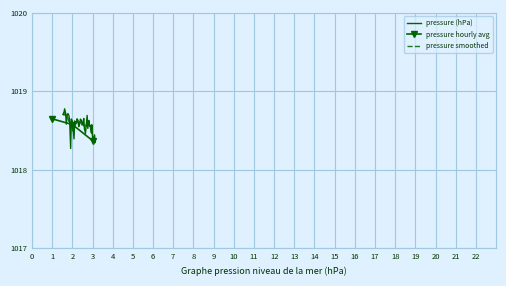

At which category does the data reach its first local peak?

2